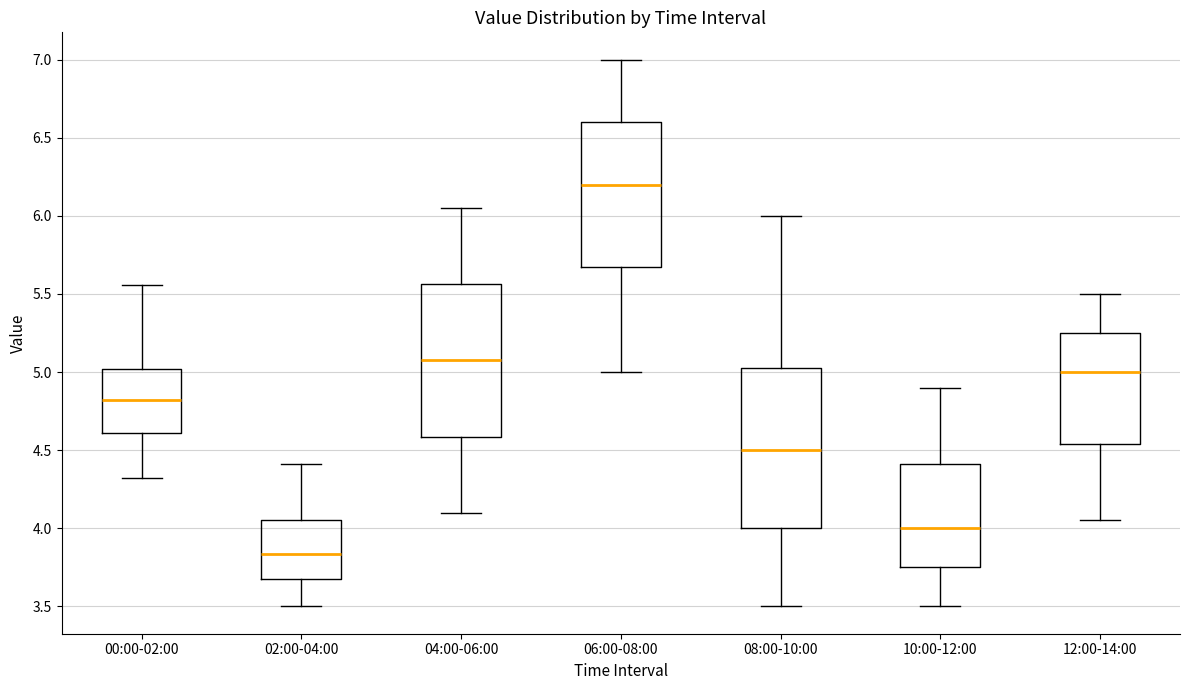

Reading left to right, read every box against the y-axis: the position of its median line, the range the box covers, and the ends of its whiskers. The values are not printed on the chart, so give them approximately, as read against the axis.

00:00-02:00: median 4.80, box 4.60 to 5.00, whiskers 4.30 to 5.55
02:00-04:00: median 3.85, box 3.65 to 4.05, whiskers 3.50 to 4.40
04:00-06:00: median 5.10, box 4.60 to 5.55, whiskers 4.10 to 6.05
06:00-08:00: median 6.20, box 5.70 to 6.60, whiskers 5.00 to 7.00
08:00-10:00: median 4.50, box 4.00 to 5.05, whiskers 3.50 to 6.00
10:00-12:00: median 4.00, box 3.75 to 4.40, whiskers 3.50 to 4.90
12:00-14:00: median 5.00, box 4.55 to 5.25, whiskers 4.05 to 5.50